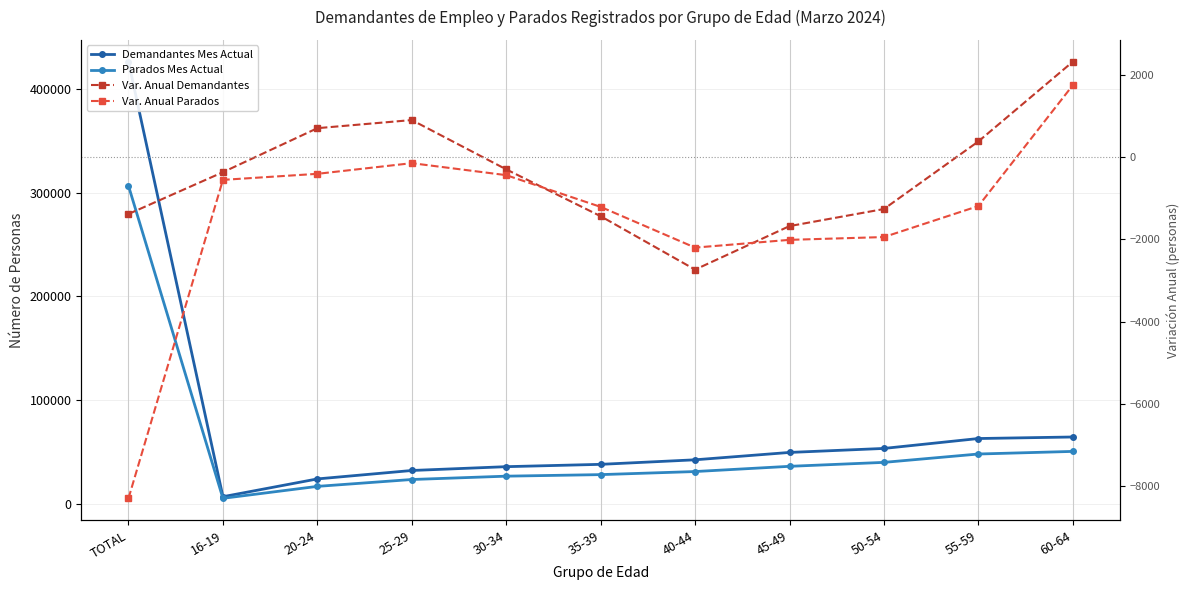

List the labels in order of Parados Mes Actual value, largest first.

TOTAL, 60-64, 55-59, 50-54, 45-49, 40-44, 35-39, 30-34, 25-29, 20-24, 16-19